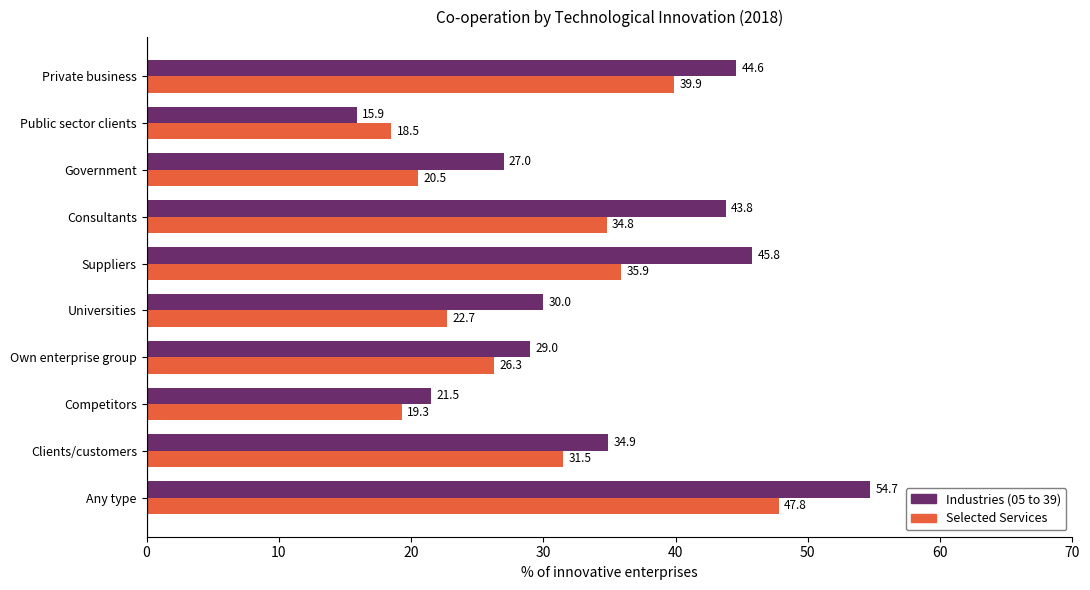

Is it true that Selected Services equals 10.9 at Clients/customers?

False